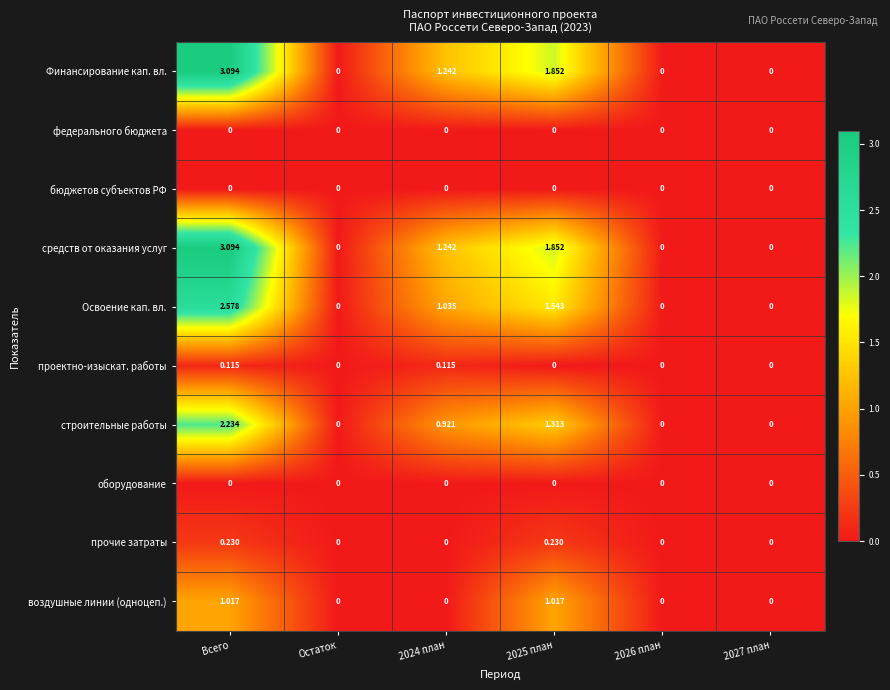

How many series are shown in this chart?

10